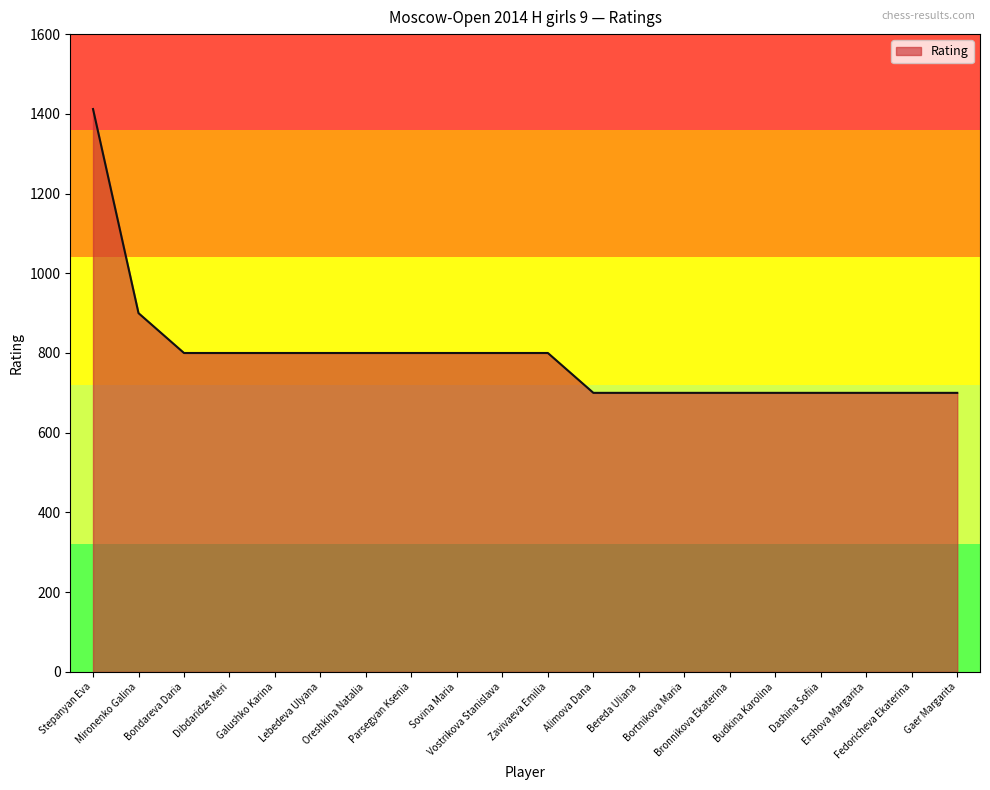

Which category has the highest value across all series?

Stepanyan Eva